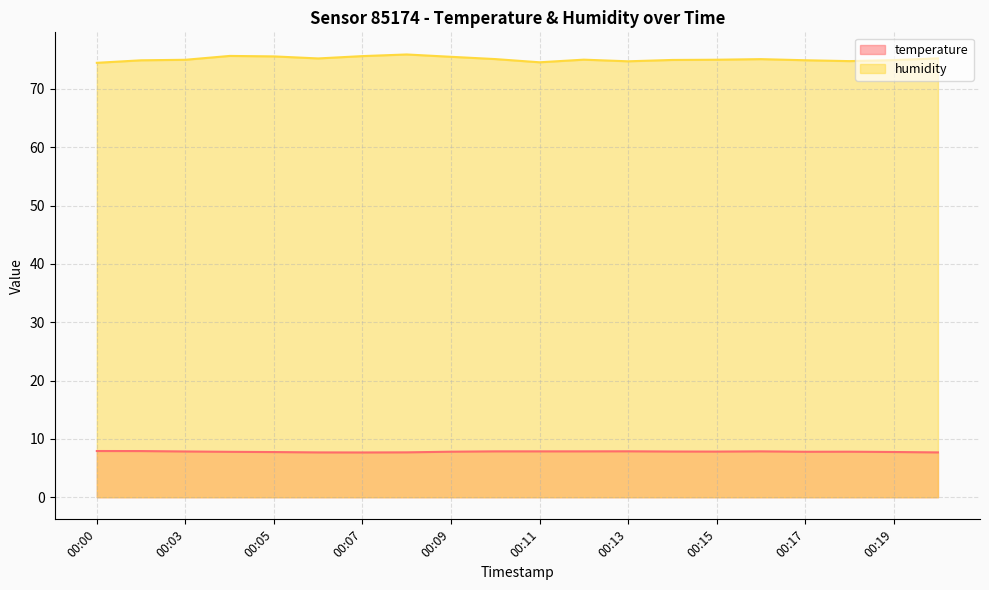

Reading left to right, list all the values displayed in this chart.

temperature: 7.9	7.9	7.8	7.8	7.7	7.7	7.7	7.7	7.8	7.9	7.9	7.9	7.9	7.8	7.8	7.9	7.8	7.8	7.8	7.7
humidity: 74.5	74.9	75.0	75.7	75.6	75.2	75.6	75.9	75.5	75.1	74.6	75.0	74.7	75.0	75.0	75.1	74.9	74.8	74.9	75.2